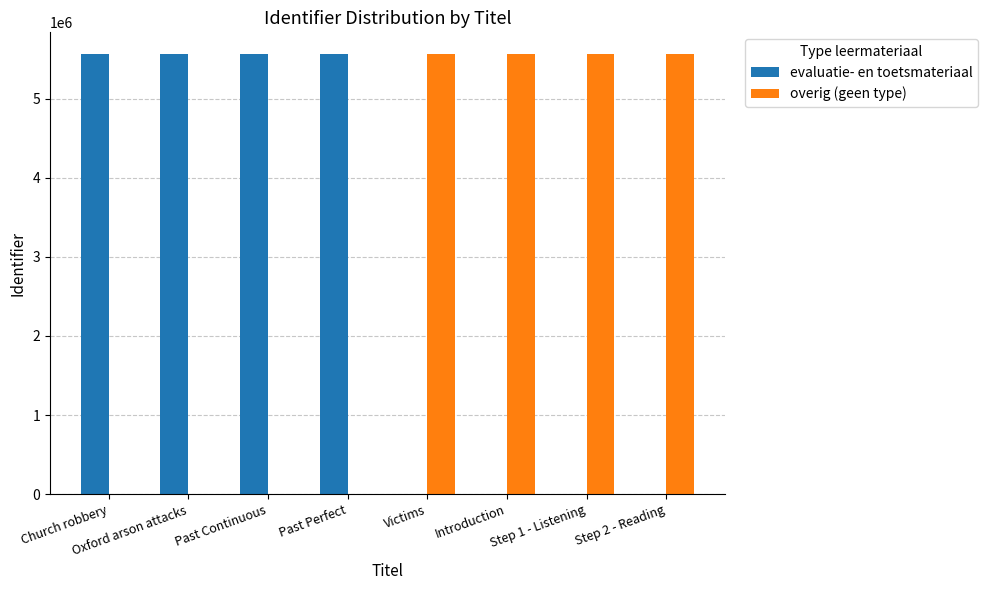

What is the sum of all overig (geen type) values?

22231512